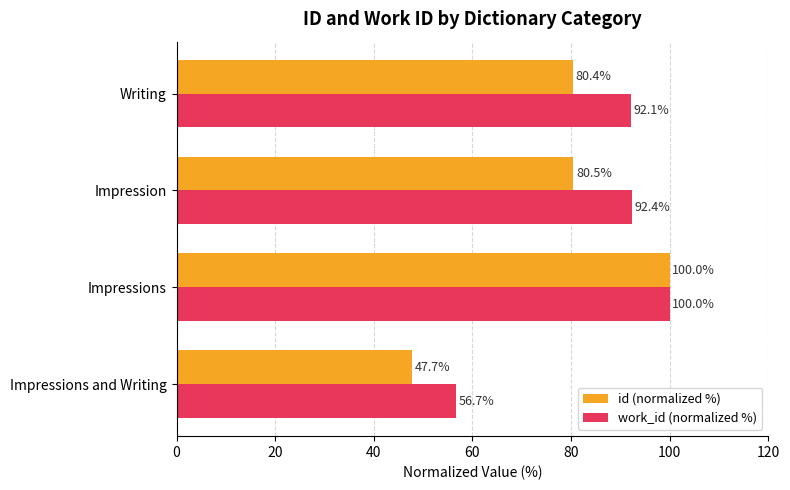

At how many categories does at least one series exceed 53?

4